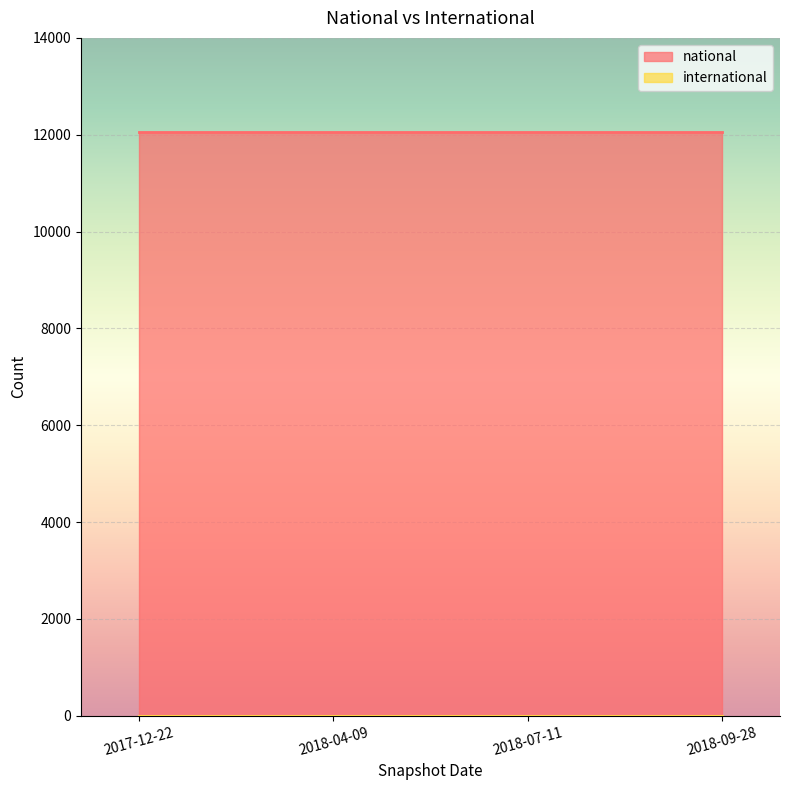

How many lines are shown in the chart?

2